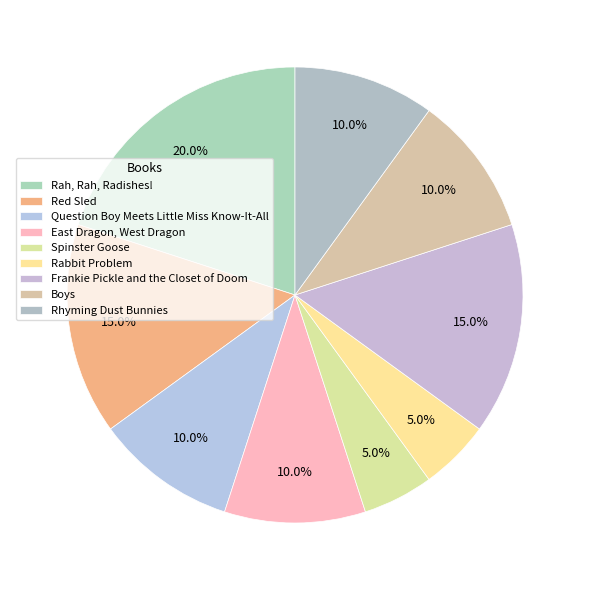

What percentage is NOT represented by Red Sled?

85.0%